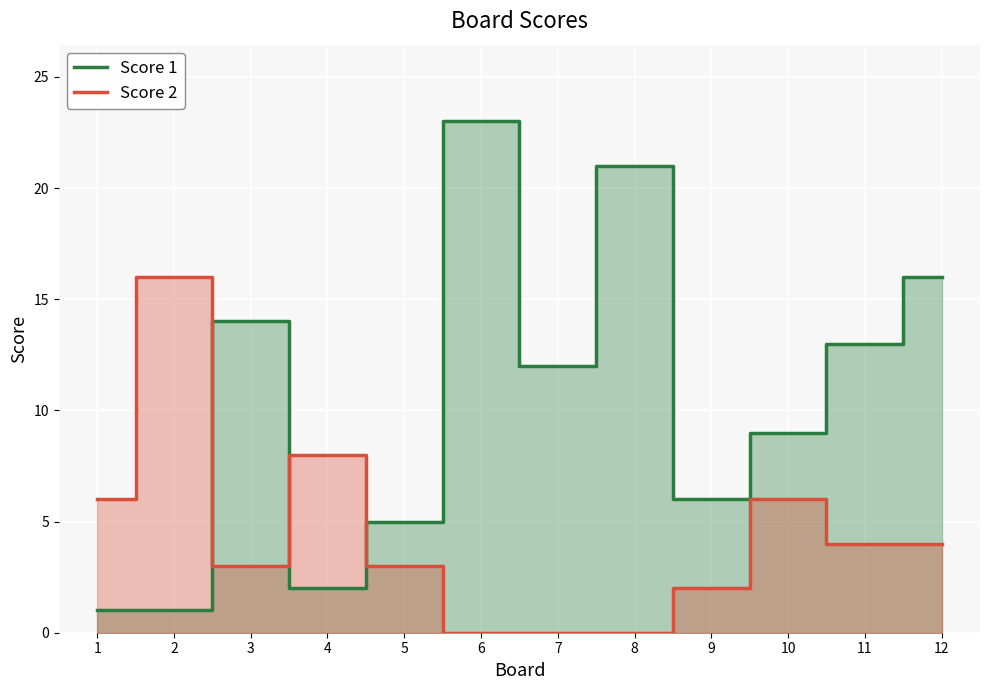

At how many categories does at least one series exceed 14?

4